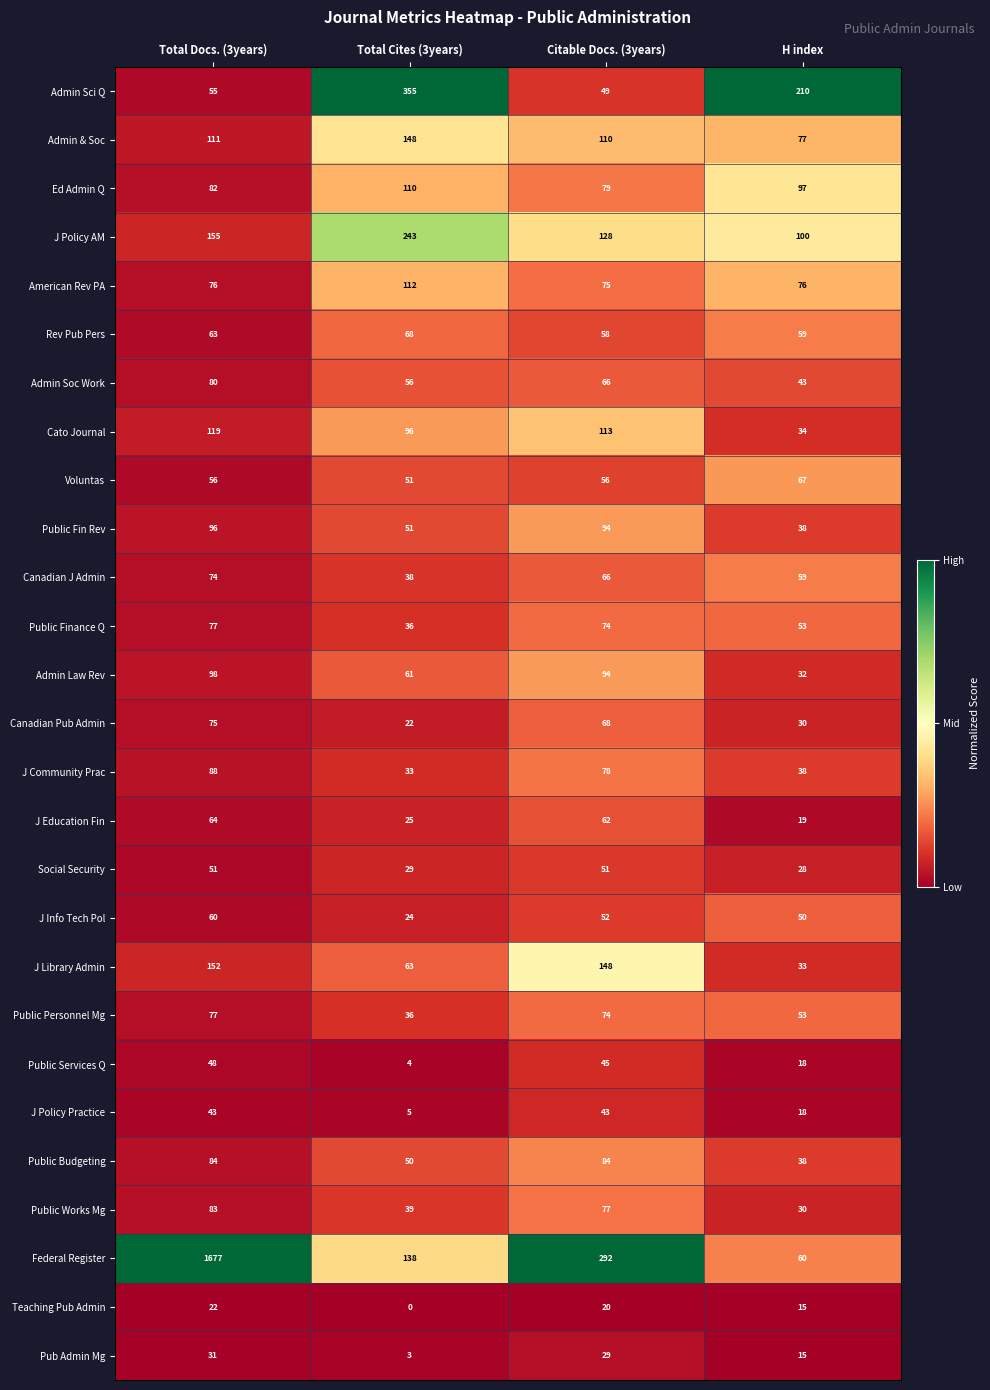

Is the value of Public Budgeting at H index greater than the value of J Community Prac at Citable Docs. (3years)?

No